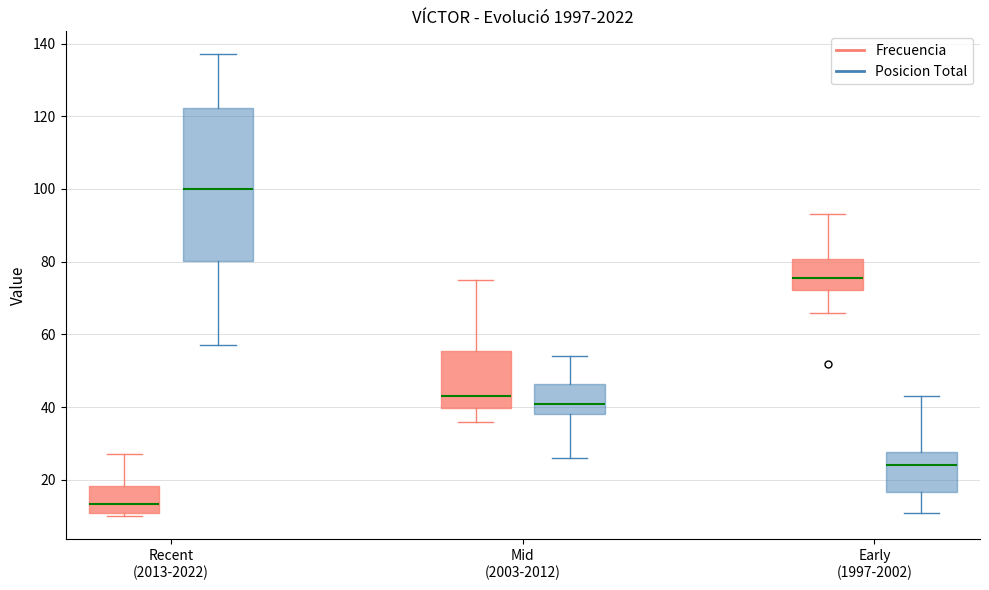

Which box's median line is the lowest?

Recent (2013-2022) (Frecuencia)